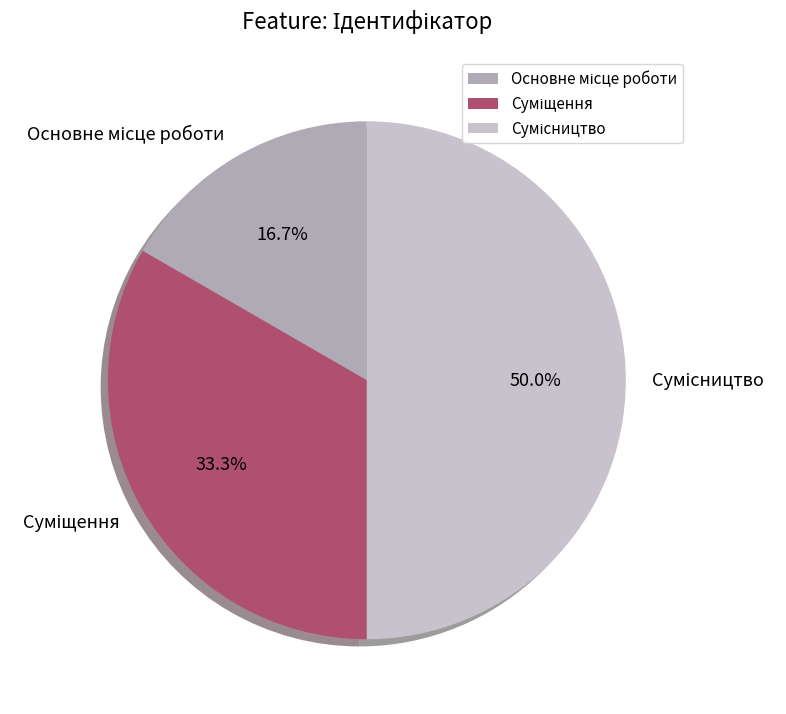

What is the total percentage of Основне місце роботи and Сумісництво?

66.7%